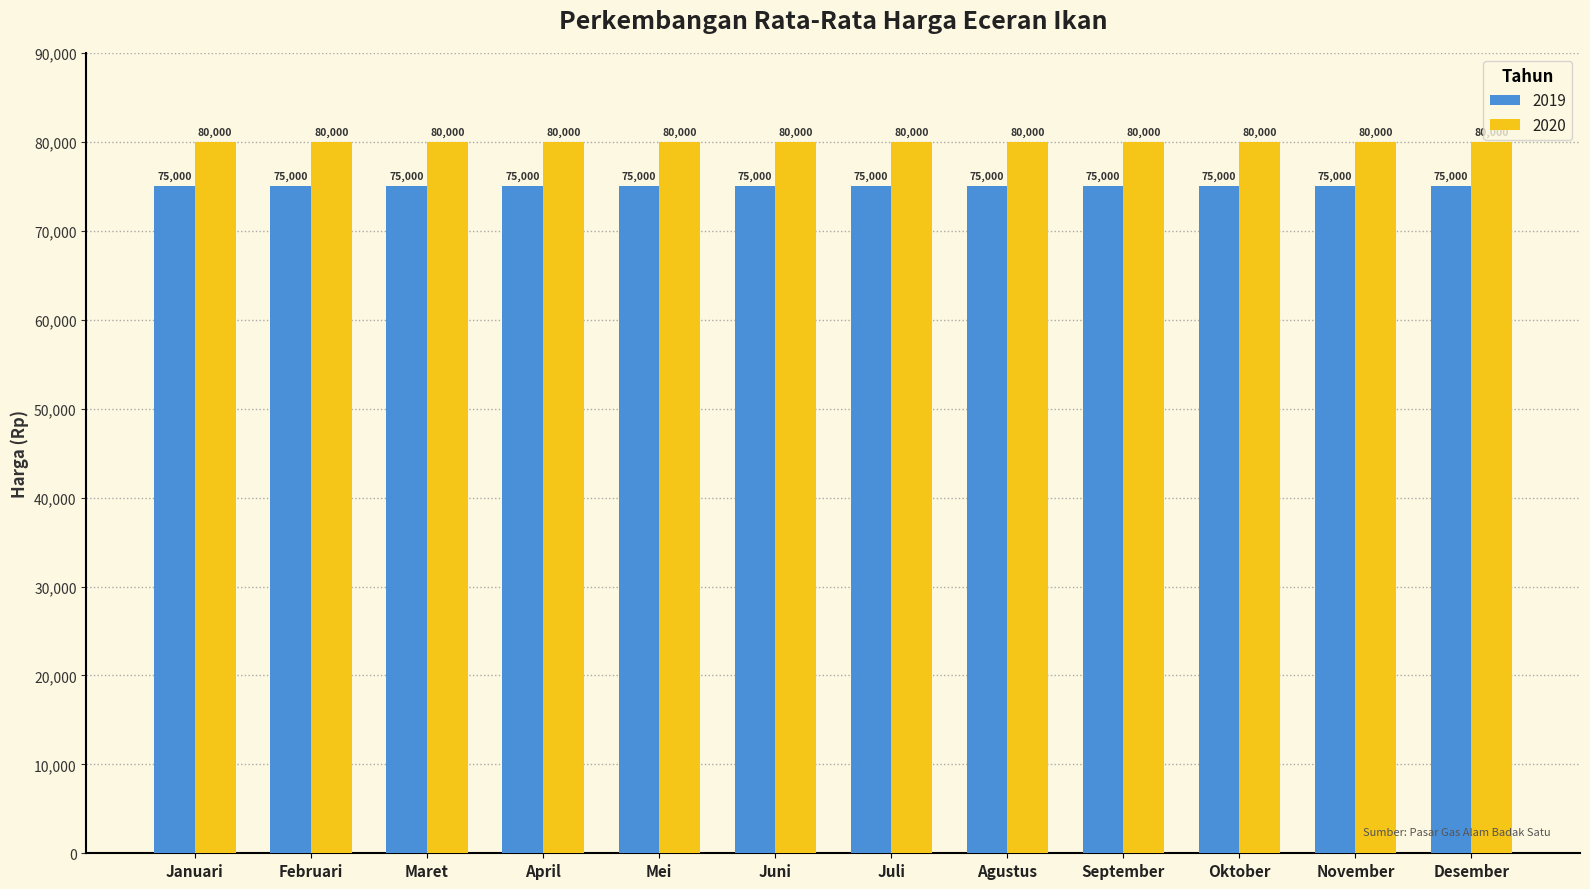

What is the sum of the 2020 values at Juli and Oktober?

160000